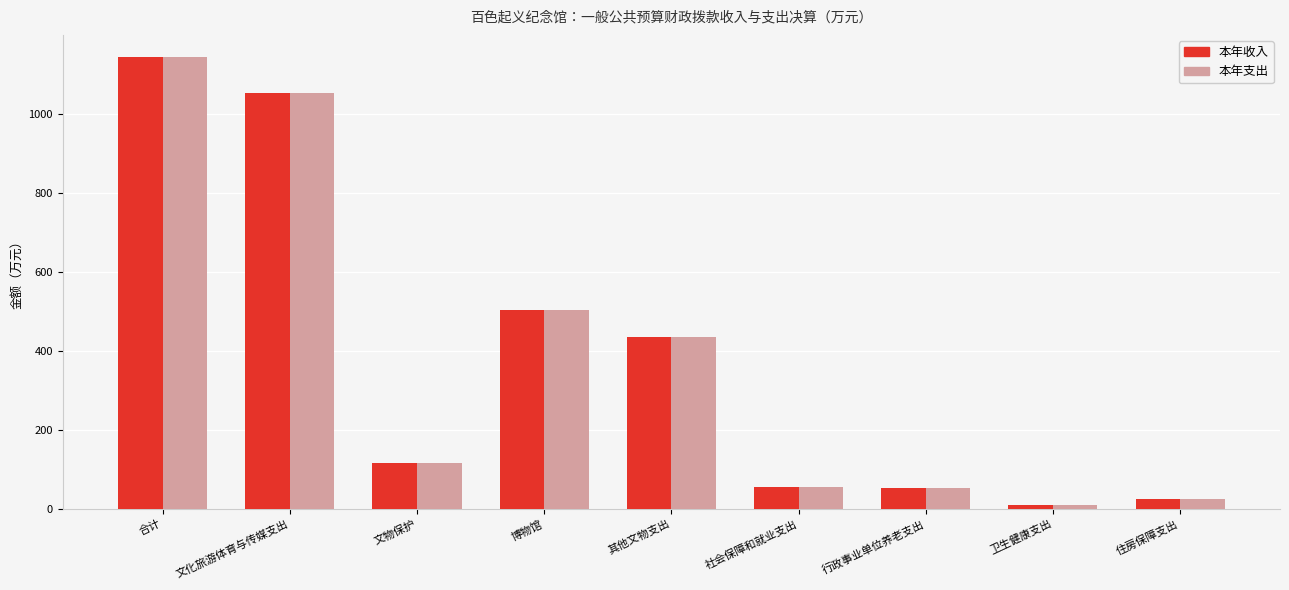

At which label does 本年支出 reach its peak?

合计